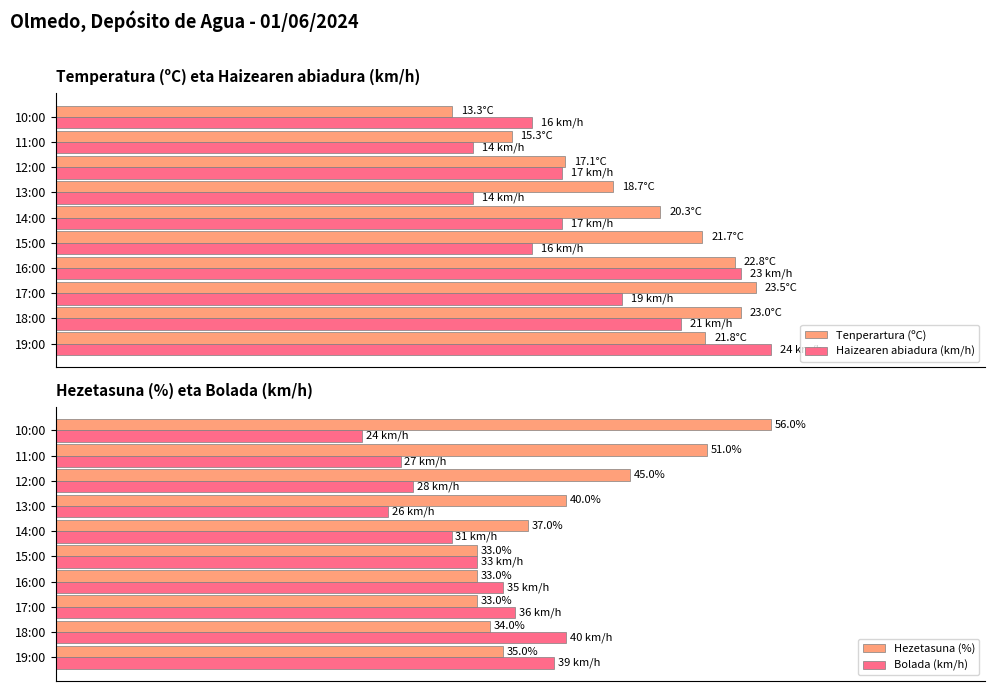

True or false: Hezetasuna (%) has a value of 61.7 at 14:00.

False